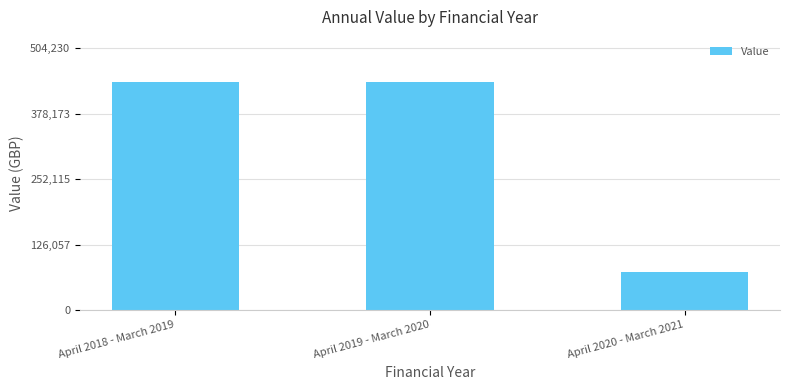

What is the label of the 2nd bar from the left?

April 2019 - March 2020